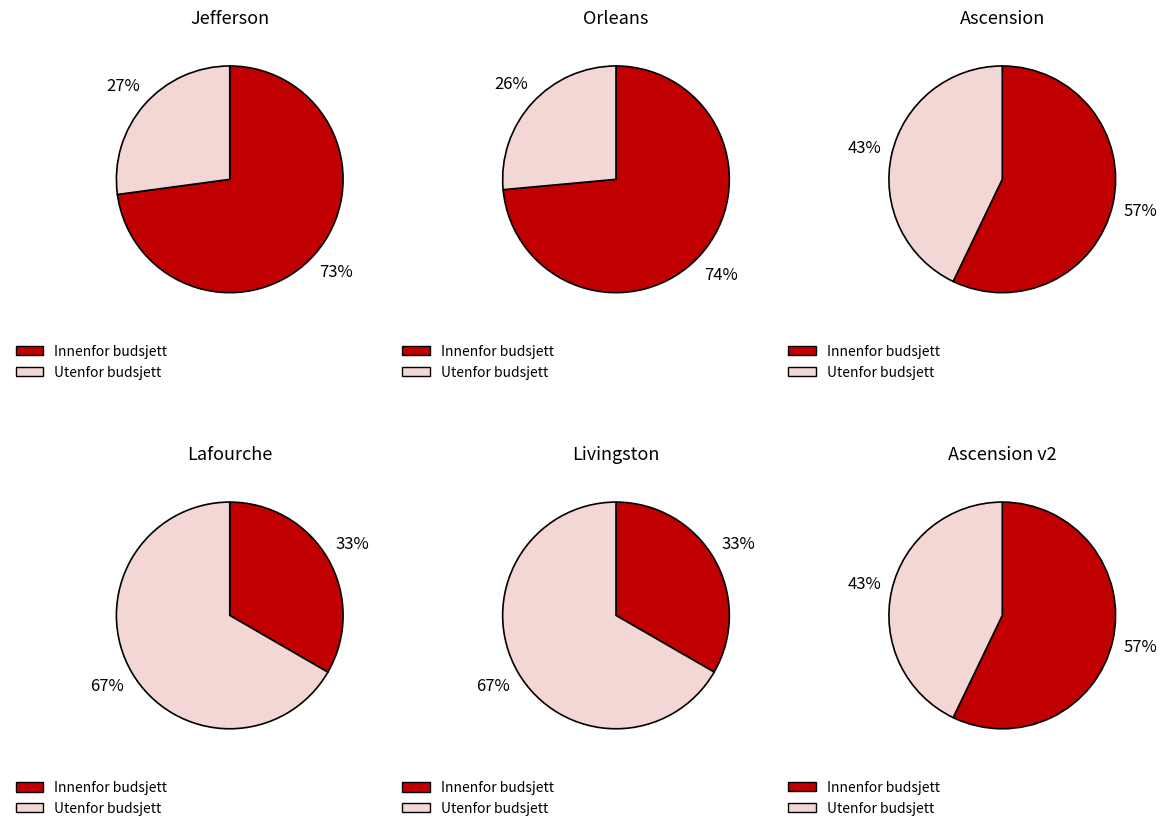

How many slices are in this pie chart?

2